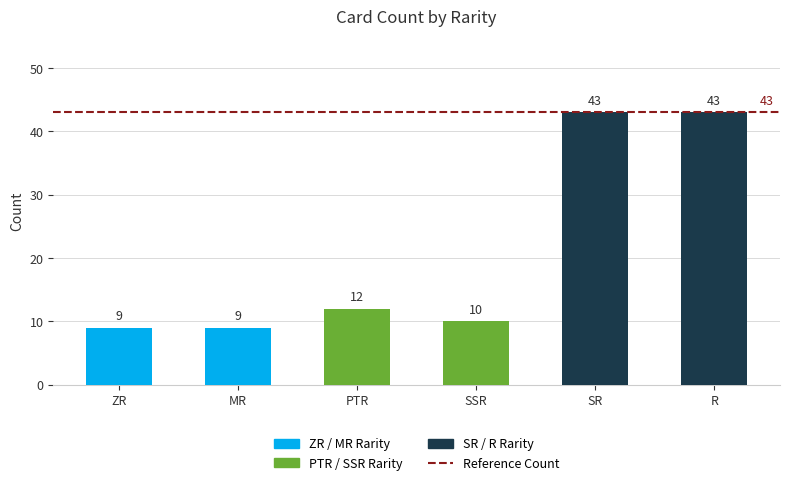

At which label is the value closest to 26?

PTR